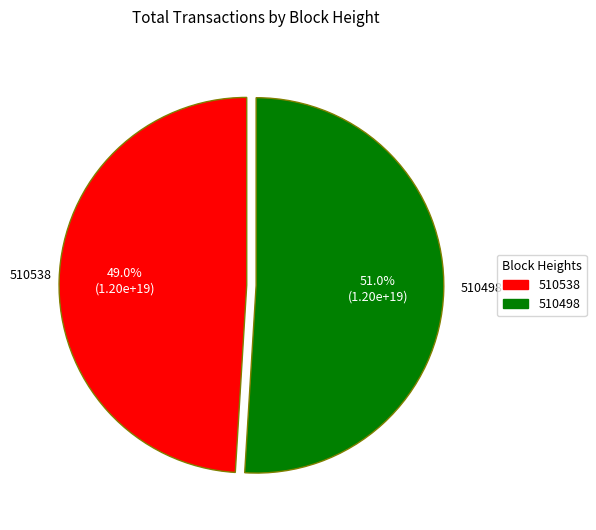

What percentage is the 510498 slice, to the nearest percent?

51%